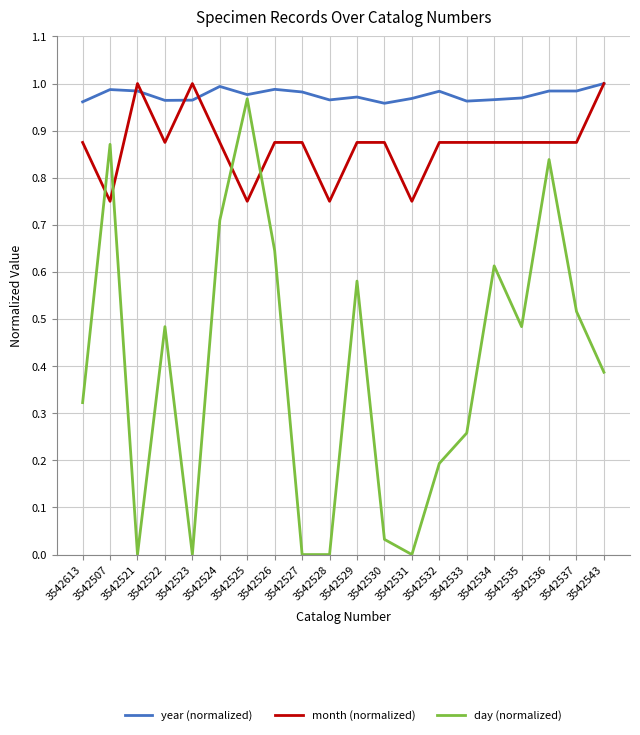

The day (normalized) series shows 0.0 at 3542532. True or false?

False